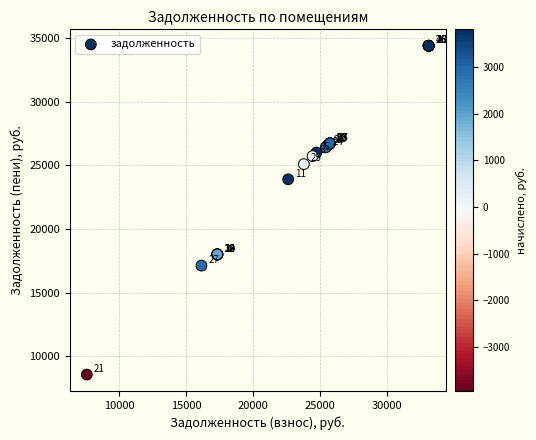

What Y value in the scatter plot is closest to 21477?

23905.9